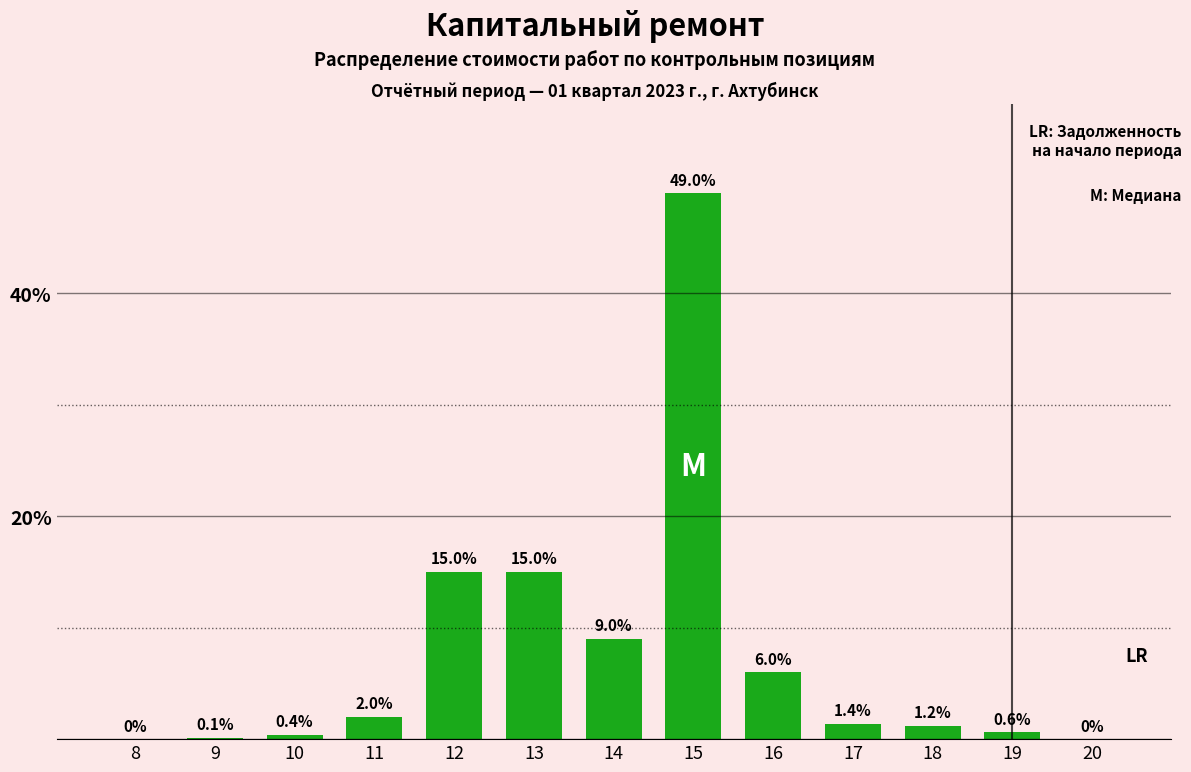

Reading left to right, extract all data points from this chart.

8=0.0	9=0.1	10=0.4	11=2.0	12=15.0	13=15.0	14=9.0	15=49.0	16=6.0	17=1.4	18=1.2	19=0.6	20=0.0